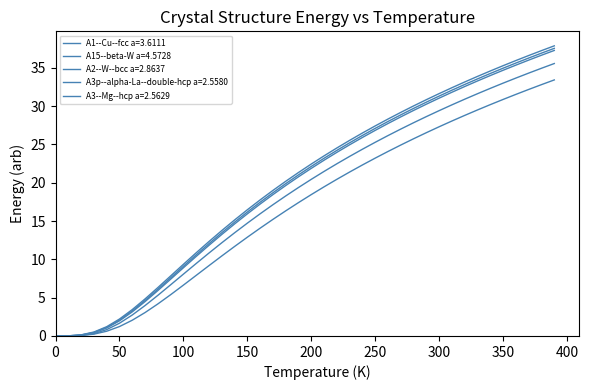

How many lines are shown in the chart?

5